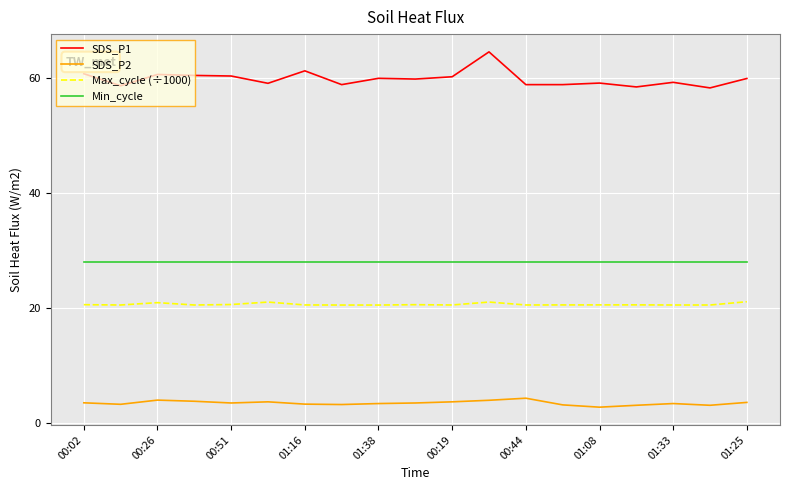

List the series in order of their peak value, lowest first.

SDS_P2, Max_cycle (÷1000), Min_cycle, SDS_P1